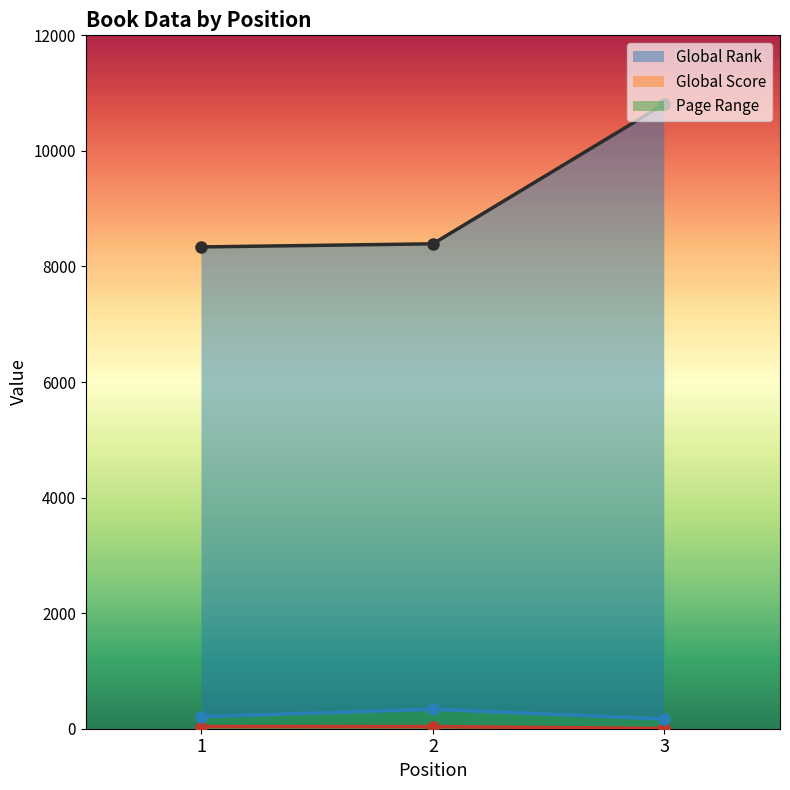

Where does the Global Rank series first go above 8392?

3